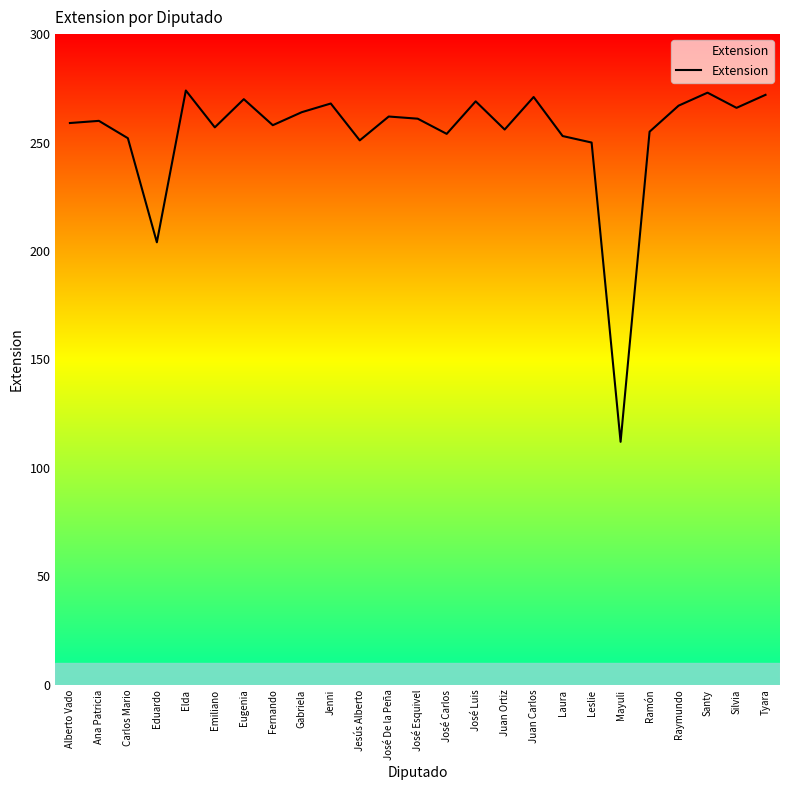

What is the difference between the second highest and second lowest values?

69